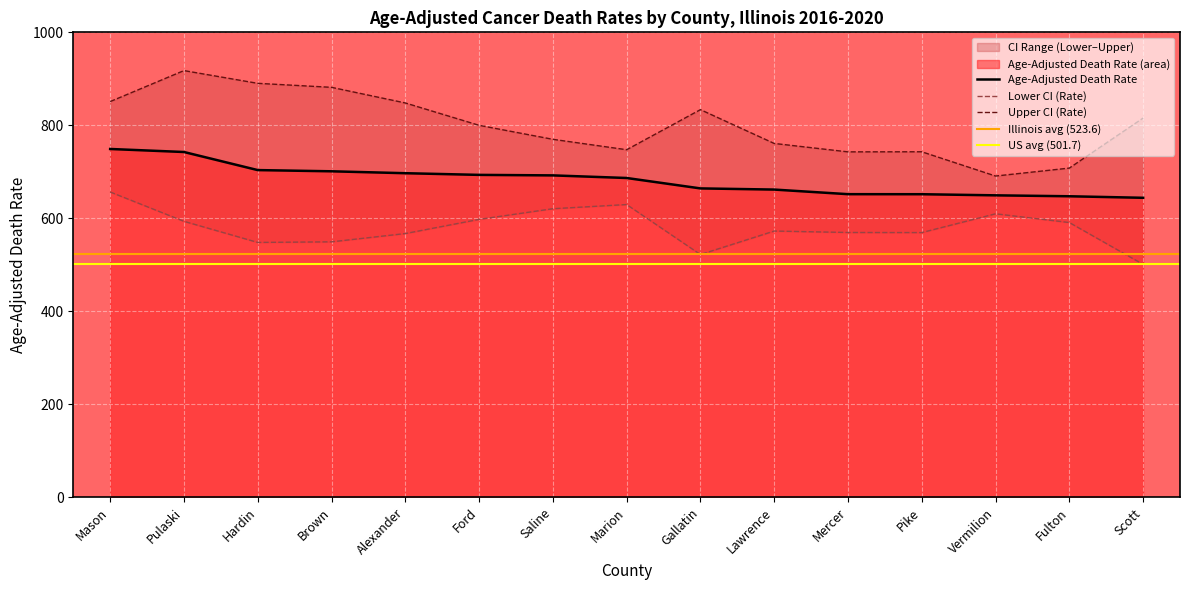

Reading left to right, extract all data points from this chart.

Age-Adjusted Death Rate: Mason=749.1	Pulaski=742.6	Hardin=703.7	Brown=701.1	Alexander=697.0	Ford=693.4	Saline=692.3	Marion=686.7	Gallatin=664.3	Lawrence=661.8	Mercer=651.9	Pike=651.8	Vermilion=649.4	Fulton=647.4	Scott=644.1
Lower CI (Rate): Mason=656.6	Pulaski=593.5	Hardin=548.1	Brown=549.4	Alexander=567.2	Ford=597.7	Saline=620.6	Marion=629.6	Gallatin=522.1	Lawrence=572.6	Mercer=569.5	Pike=569.3	Vermilion=609.7	Fulton=590.9	Scott=500.9
Upper CI (Rate): Mason=851.1	Pulaski=917.7	Hardin=890.3	Brown=881.7	Alexander=848.1	Ford=800.0	Saline=769.9	Marion=747.5	Gallatin=833.7	Lawrence=761.0	Mercer=742.9	Pike=743.1	Vermilion=690.9	Fulton=708.0	Scott=815.6